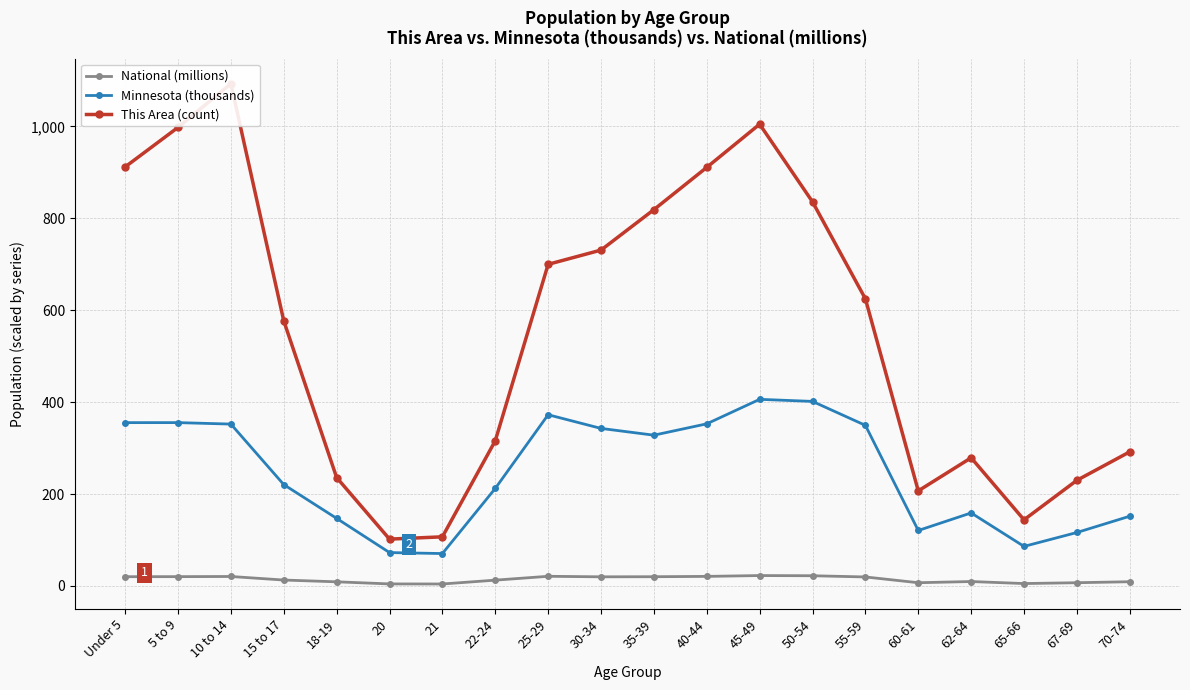

In This Area (count), how many points are higher than both neighbors (excluding endpoints)?

3